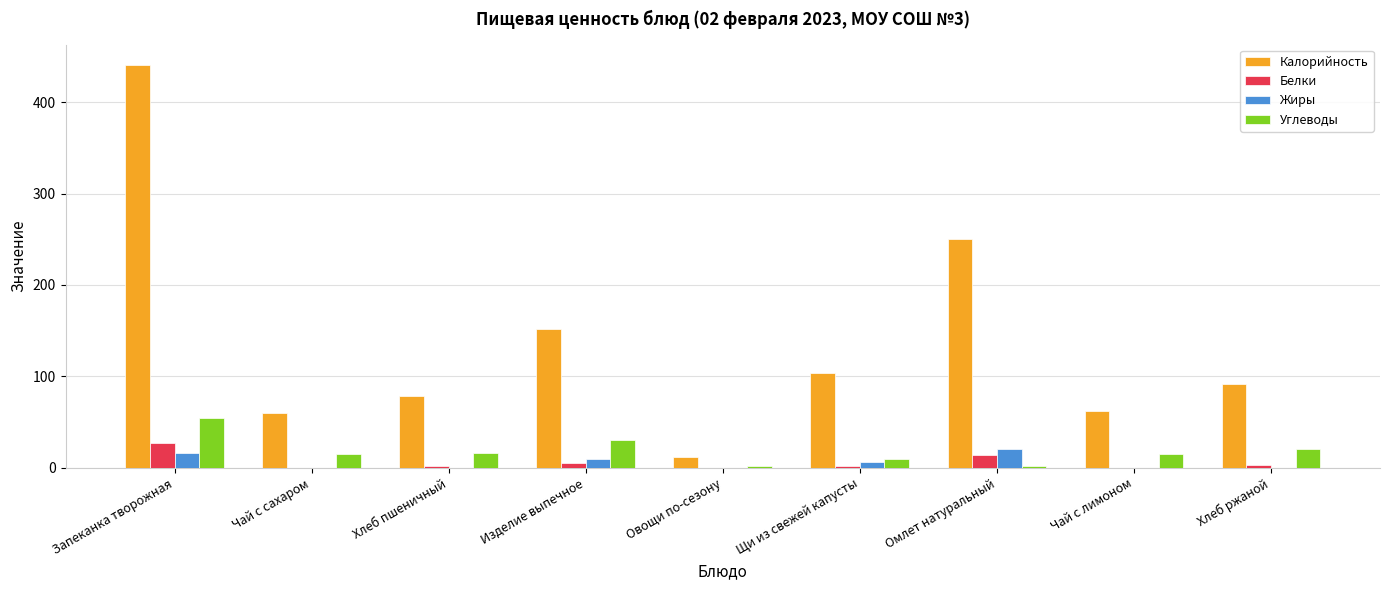

The Калорийность series shows 47 at Хлеб ржаной. True or false?

False